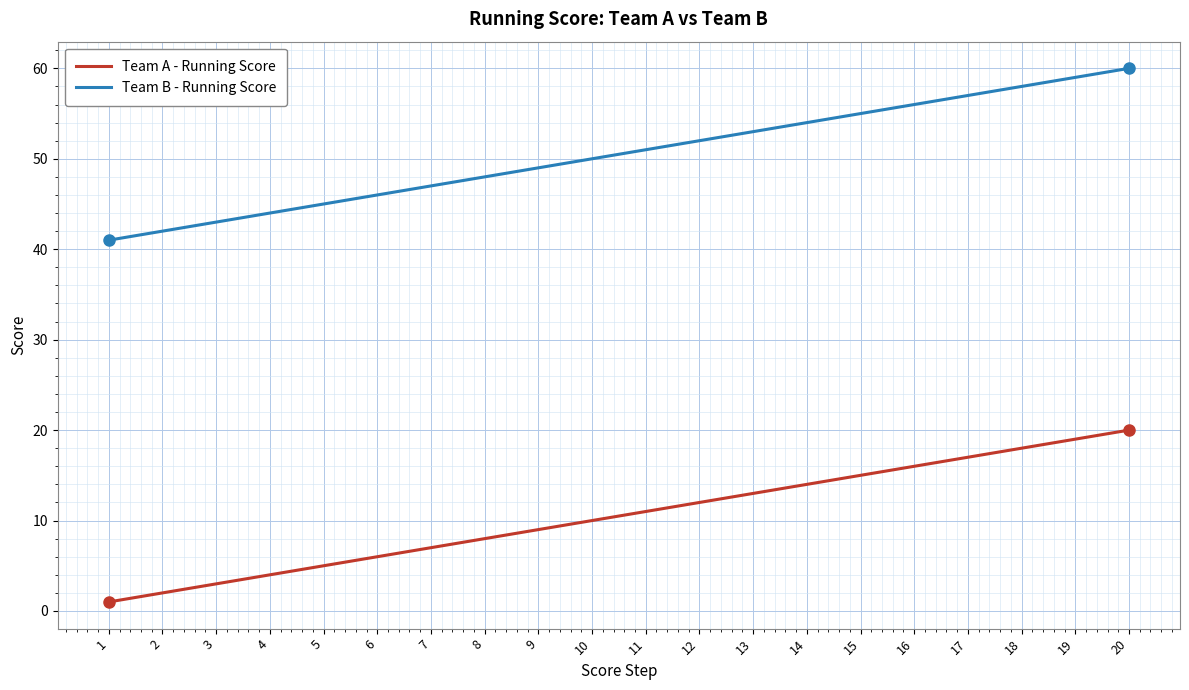

Reading left to right, what are all the values shown in this chart?

Team A - Running Score: 1=1	2=2	3=3	4=4	5=5	6=6	7=7	8=8	9=9	10=10	11=11	12=12	13=13	14=14	15=15	16=16	17=17	18=18	19=19	20=20
Team B - Running Score: 1=41	2=42	3=43	4=44	5=45	6=46	7=47	8=48	9=49	10=50	11=51	12=52	13=53	14=54	15=55	16=56	17=57	18=58	19=59	20=60